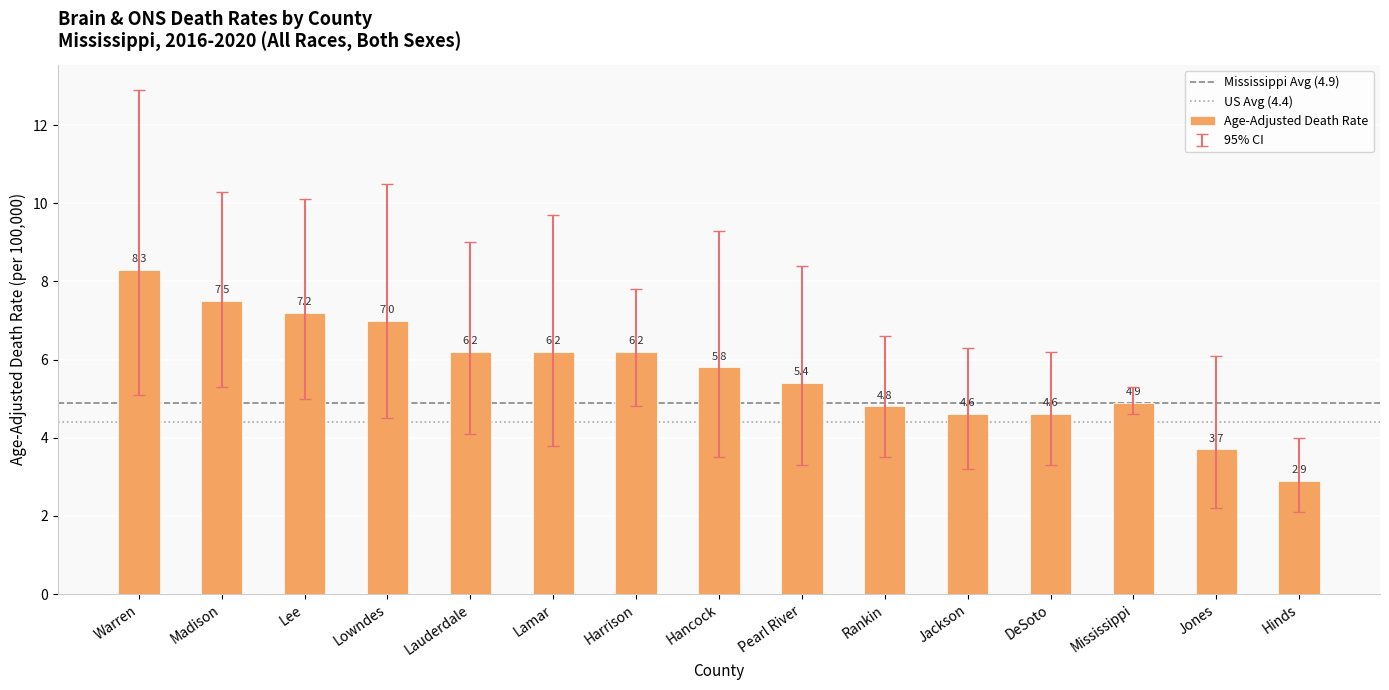

What is the difference between the second highest and second lowest values?

3.8